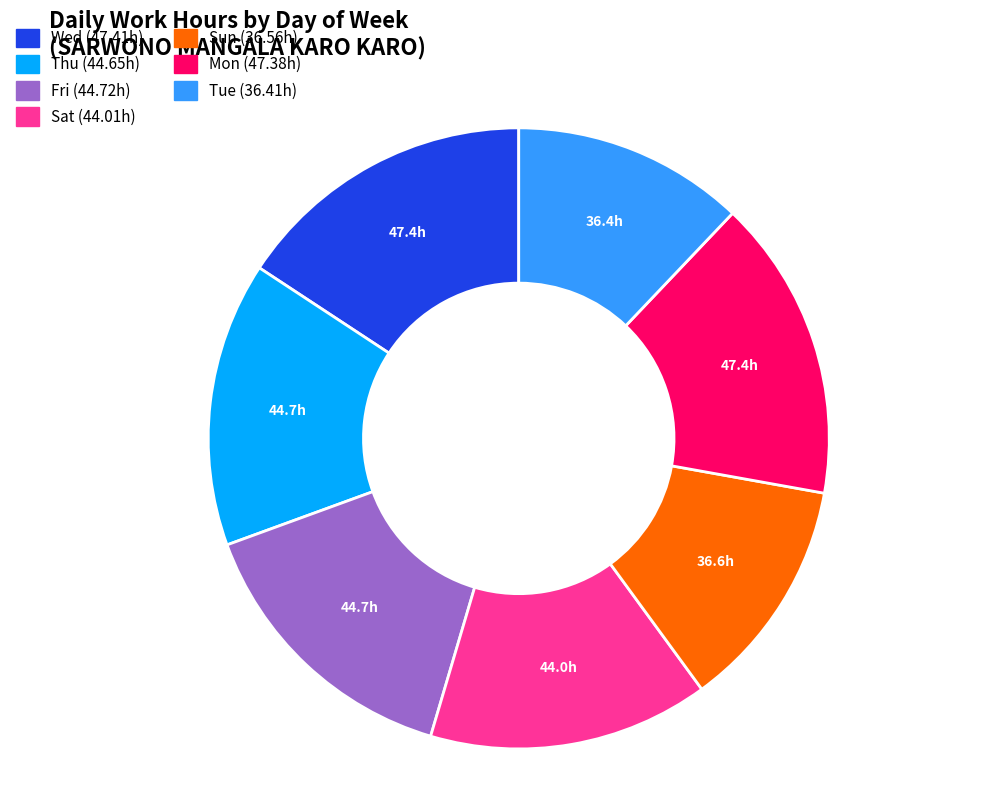

Between Tue and Fri, which is larger?

Fri